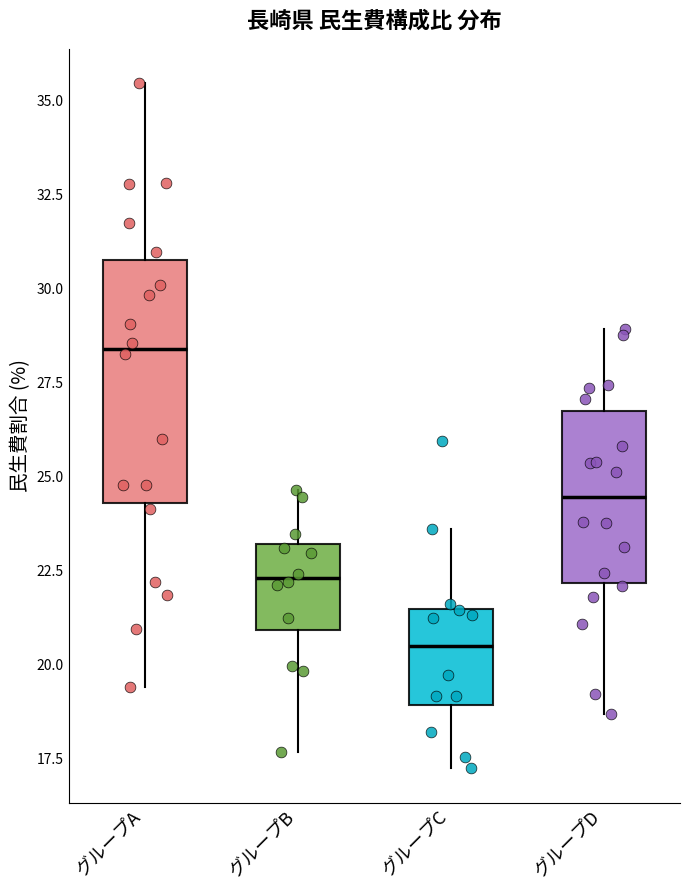

Reading left to right, read every box against the y-axis: the position of its median line, the range the box covers, and the ends of its whiskers. The values are not printed on the chart, so give them approximately, as read against the axis.

グループA: median 28.5, box 24.5 to 31.0, whiskers 19.5 to 35.5
グループB: median 22.5, box 21.0 to 23.0, whiskers 17.5 to 24.5
グループC: median 20.5, box 19.0 to 21.5, whiskers 17.5 to 23.5
グループD: median 24.5, box 22.0 to 26.5, whiskers 18.5 to 29.0